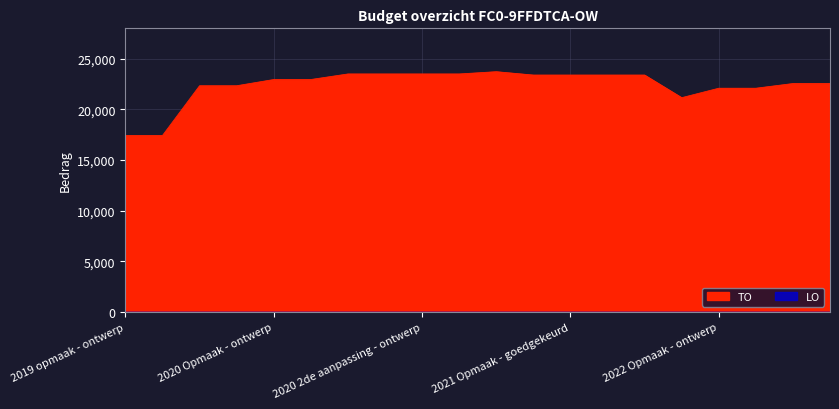

Approximately how many times larger is the value at 2022 Opmaak - goedgekeurd compared to 2021 1ste aanpassing - goedgekeurd?

0.9